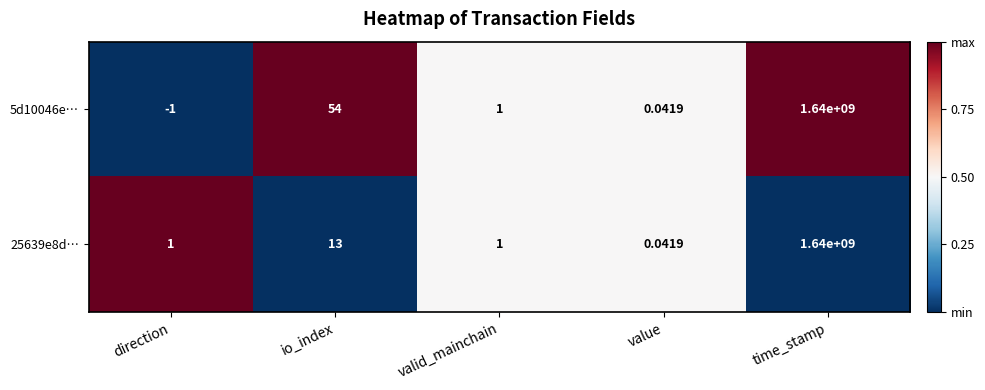

At which label is 5d10046e… closest to 819999999?

io_index